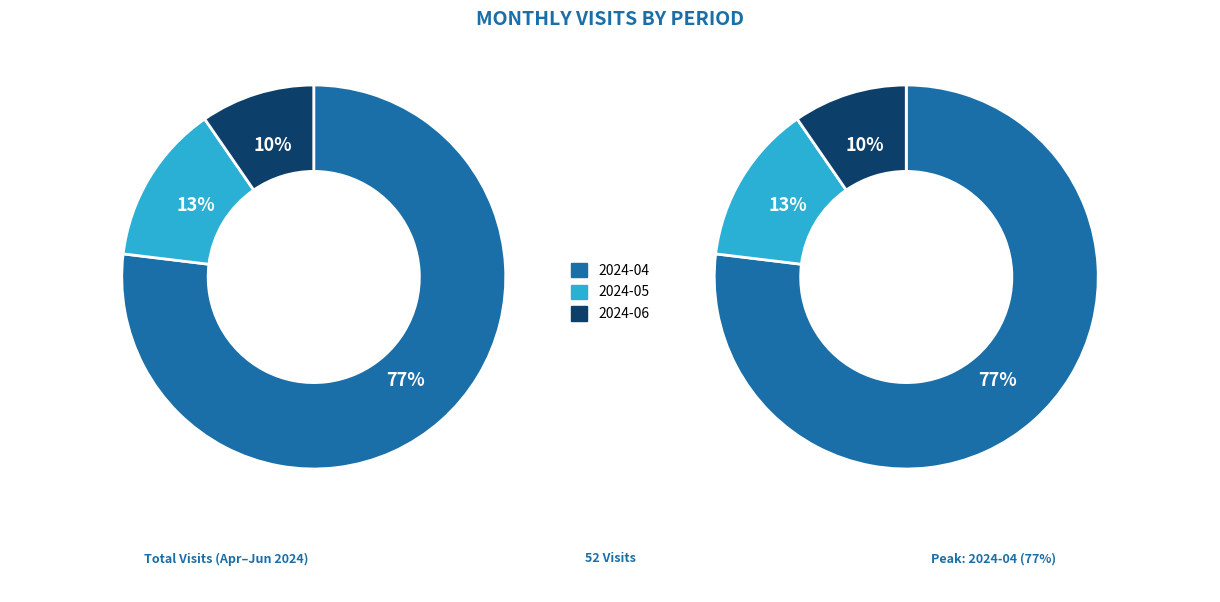

Is there any slice that represents more than half of the pie?

Yes